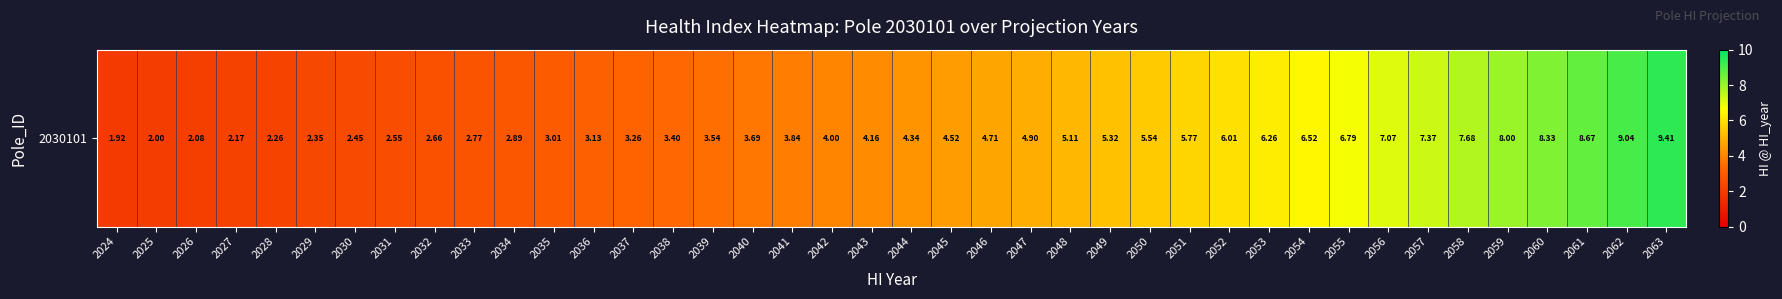

Rank the categories by value from lowest to highest.

2024, 2025, 2026, 2027, 2028, 2029, 2030, 2031, 2032, 2033, 2034, 2035, 2036, 2037, 2038, 2039, 2040, 2041, 2042, 2043, 2044, 2045, 2046, 2047, 2048, 2049, 2050, 2051, 2052, 2053, 2054, 2055, 2056, 2057, 2058, 2059, 2060, 2061, 2062, 2063